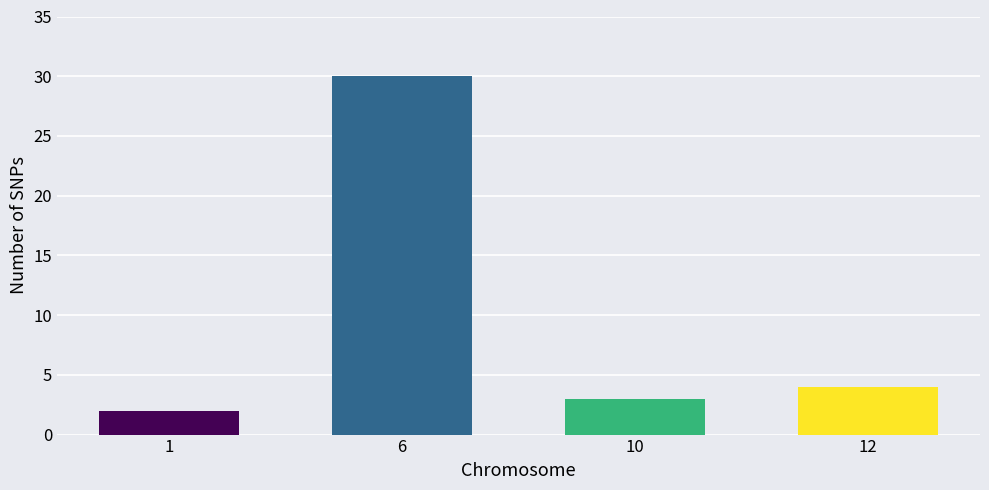

List the labels in order of value, smallest first.

1, 10, 12, 6